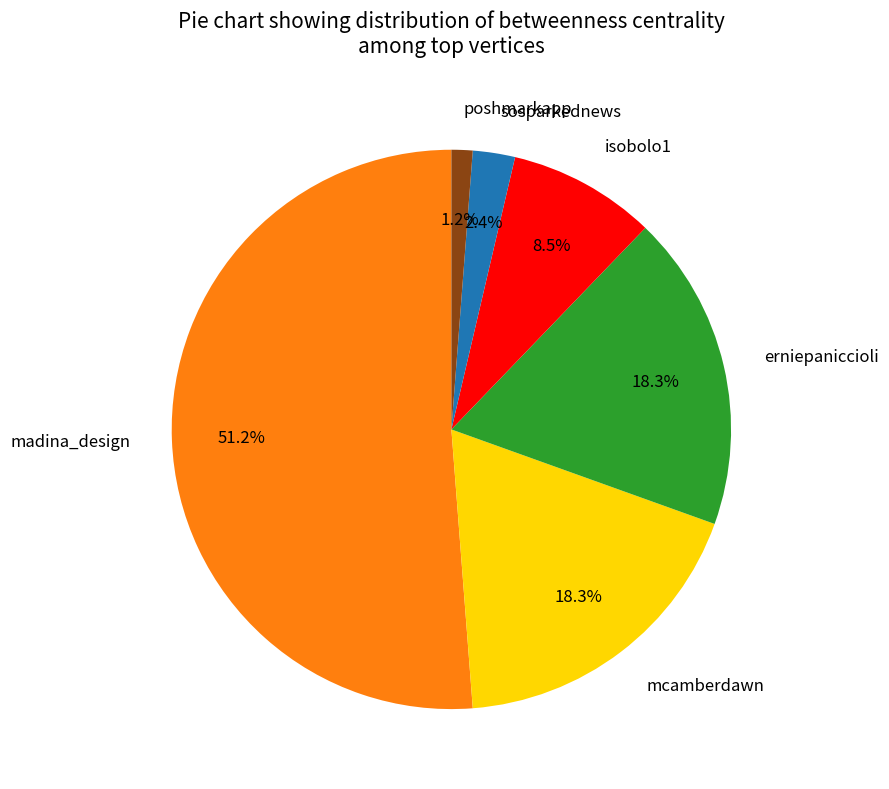

To the nearest percent, what is the difference between the largest and smallest slice percentages?

50%